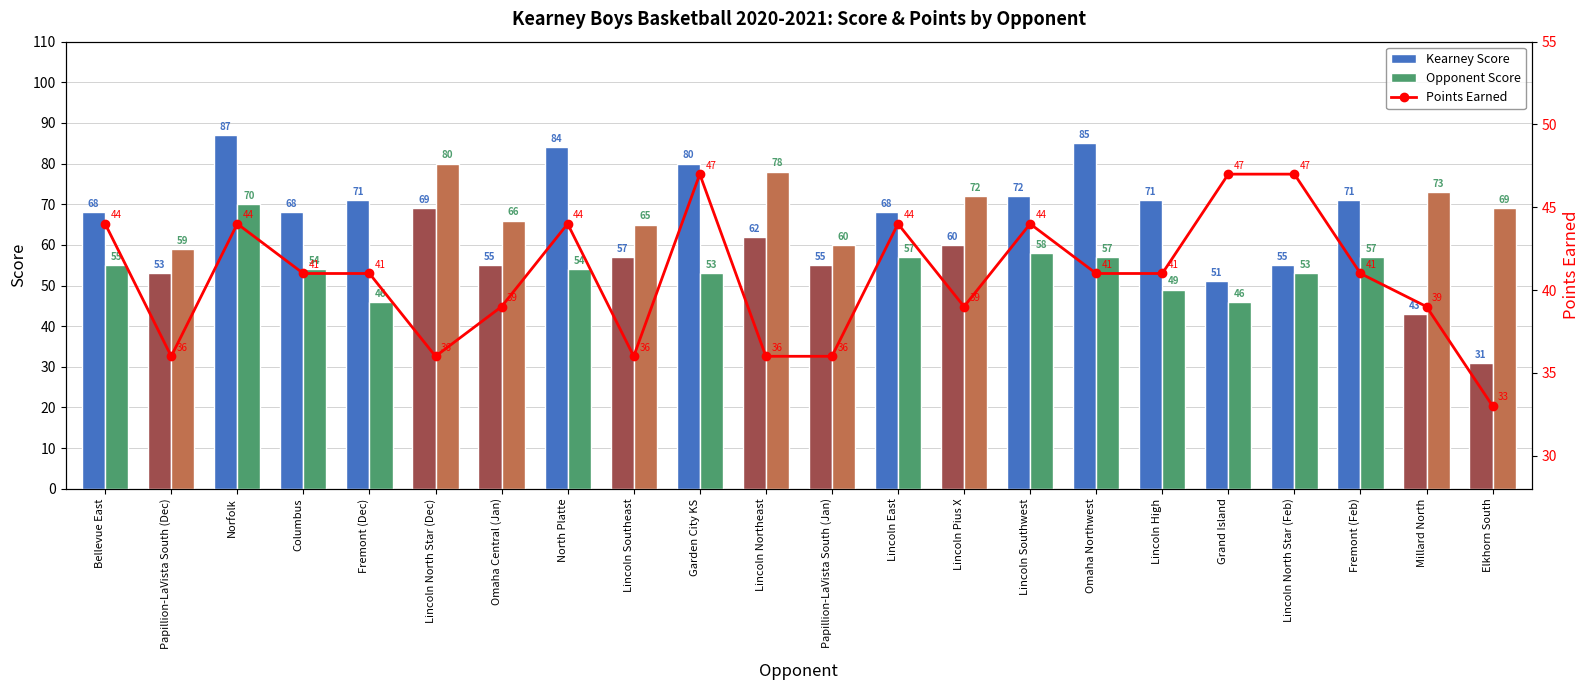

The value of Points Earned at Omaha Northwest is 59. True or false?

False